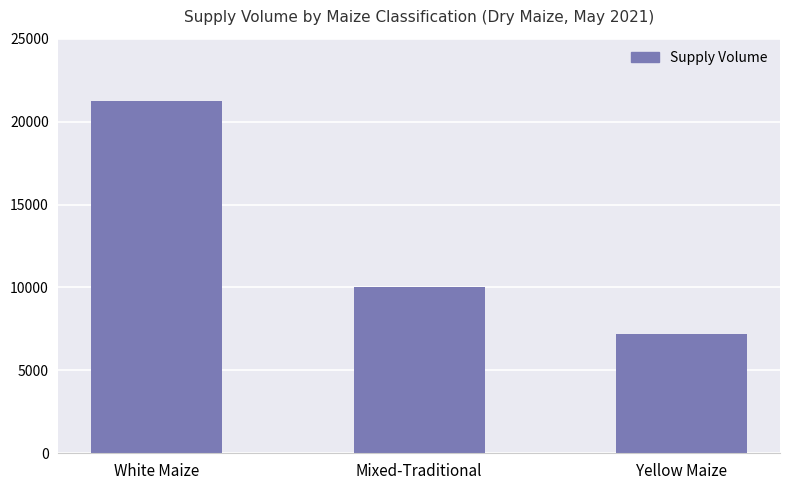

At which category does the chart reach its minimum across all series?

Yellow Maize